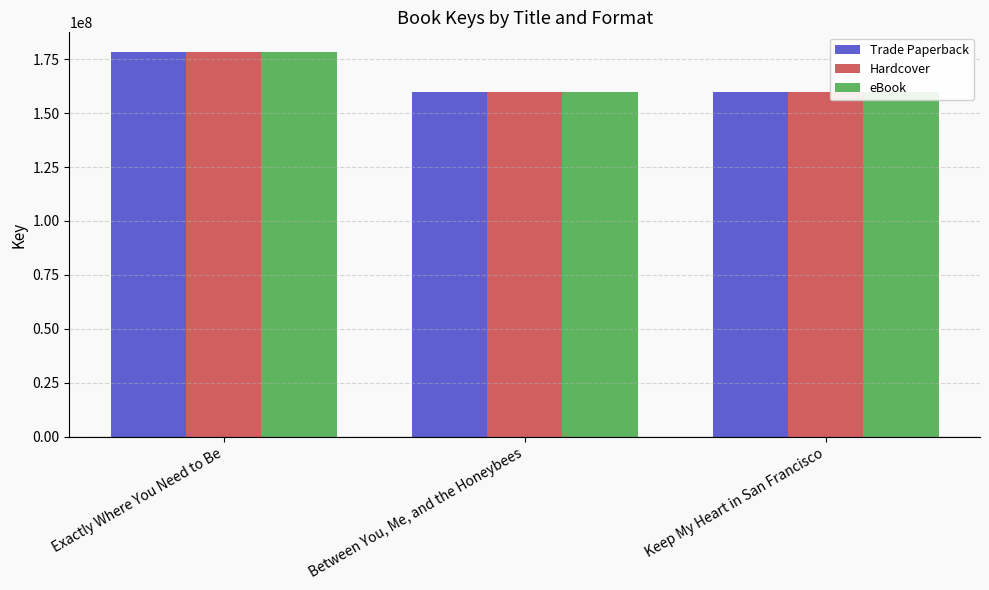

Rank the categories by Trade Paperback value from lowest to highest.

Keep My Heart in San Francisco, Between You, Me, and the Honeybees, Exactly Where You Need to Be